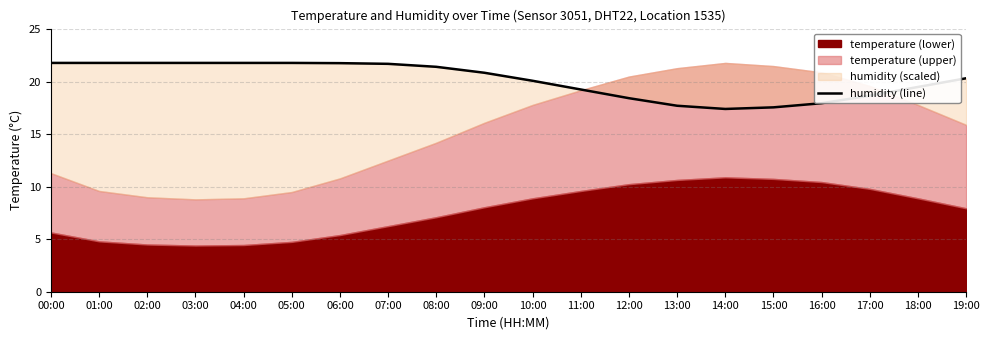

How many values are below 20?

8